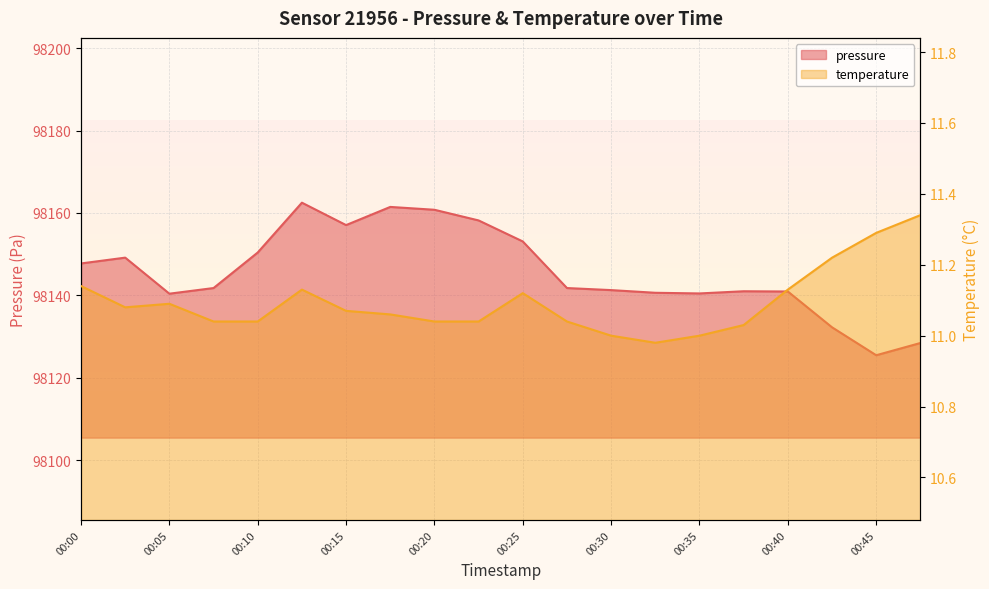

Where is the first local minimum for pressure?

00:05